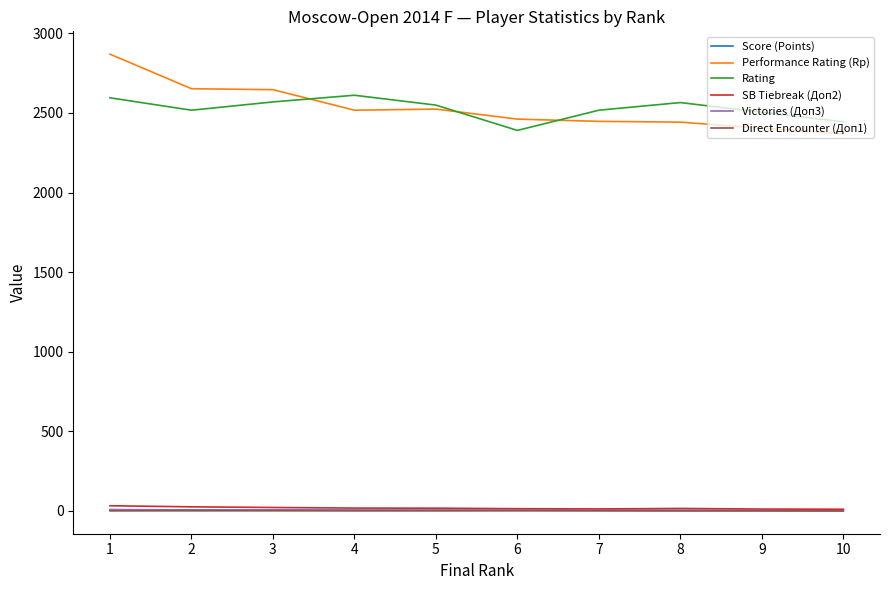

True or false: Rating and Direct Encounter (Доп1) cross at least once.

False